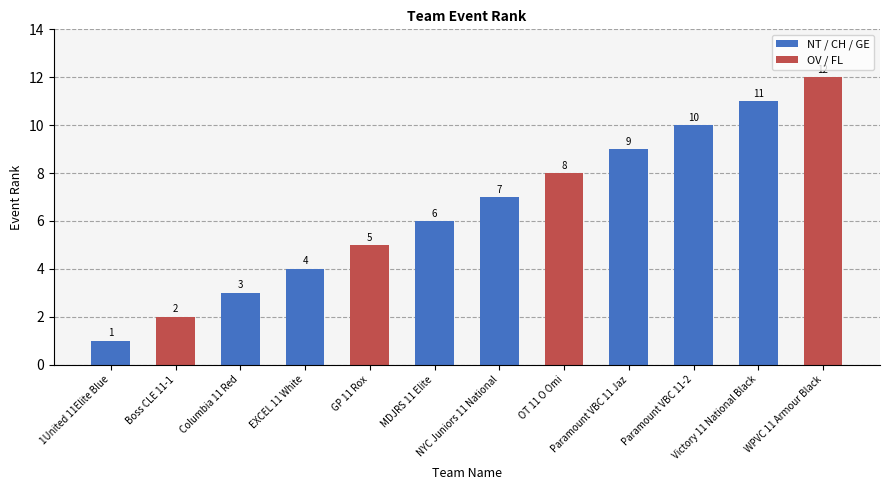

List the labels in order of value, smallest first.

1United 11Elite Blue, Boss CLE 11-1, Columbia 11 Red, EXCEL 11 White, GP 11 Rox, MDJRS 11 Elite, NYC Juniors 11 National, OT 11 O Omi, Paramount VBC 11 Jaz, Paramount VBC 11-2, Victory 11 National Black, WPVC 11 Armour Black